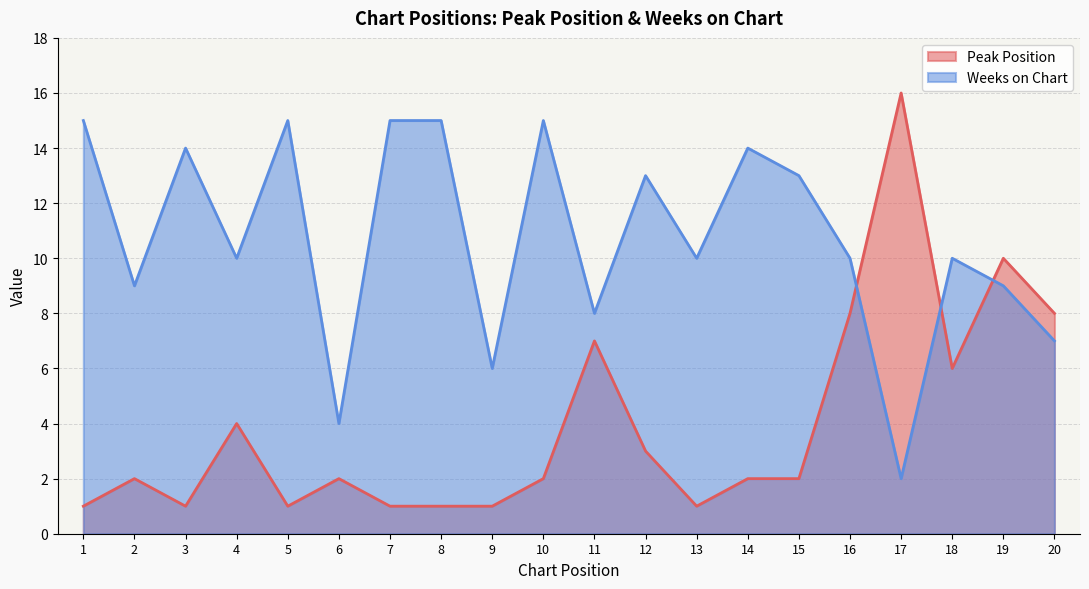

What value does the Weeks on Chart series have at 8, to the nearest 5?

15